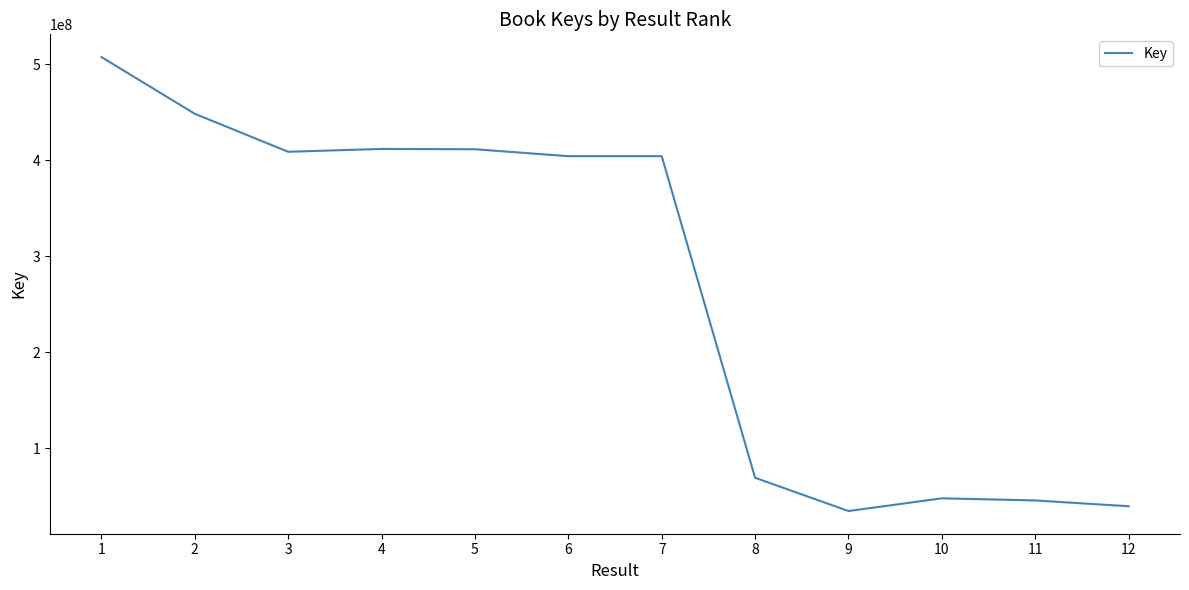

How many lines are shown in the chart?

1